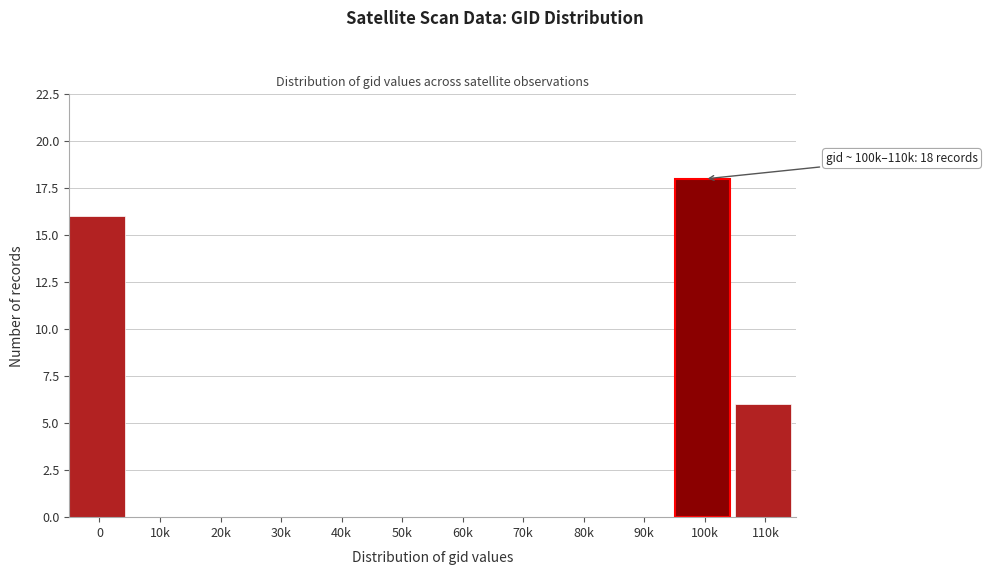

Reading left to right, list all the values displayed in this chart.

0=16	10k=0	20k=0	30k=0	40k=0	50k=0	60k=0	70k=0	80k=0	90k=0	100k=18	110k=6